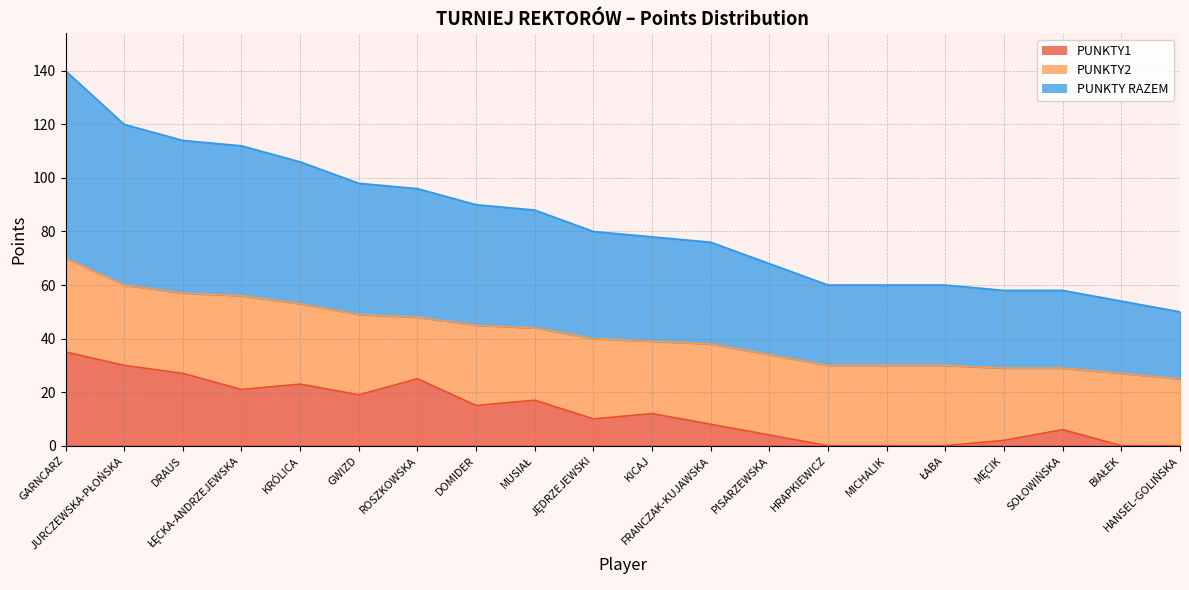

At which label does PUNKTY1 first exceed 12?

GARNCARZ